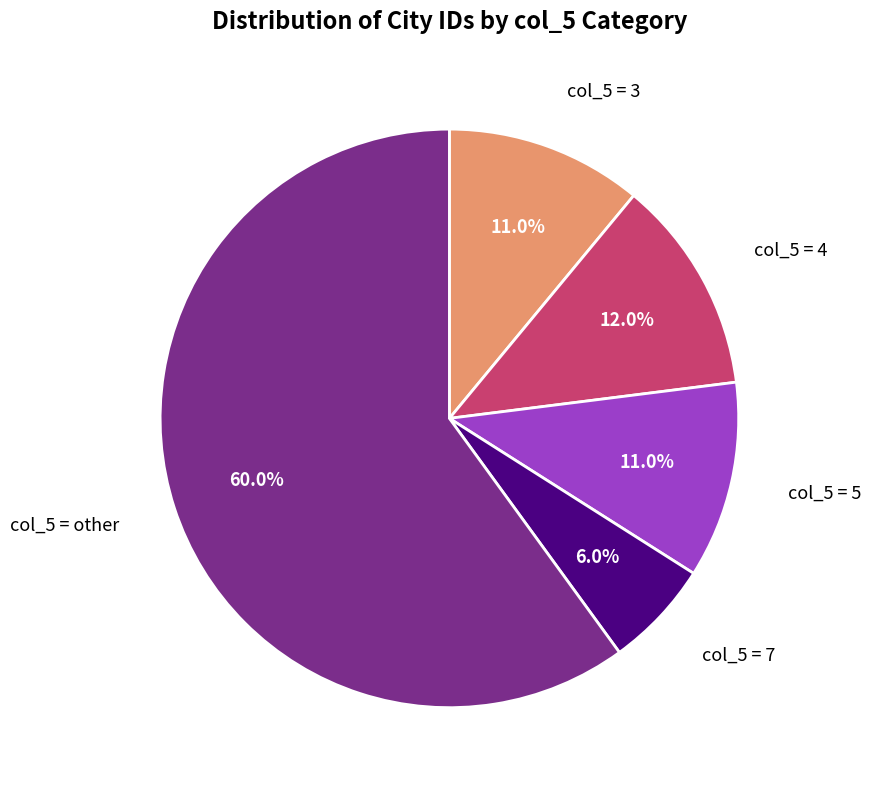

Which has a higher value, col_5 = 4 or col_5 = 3?

col_5 = 4